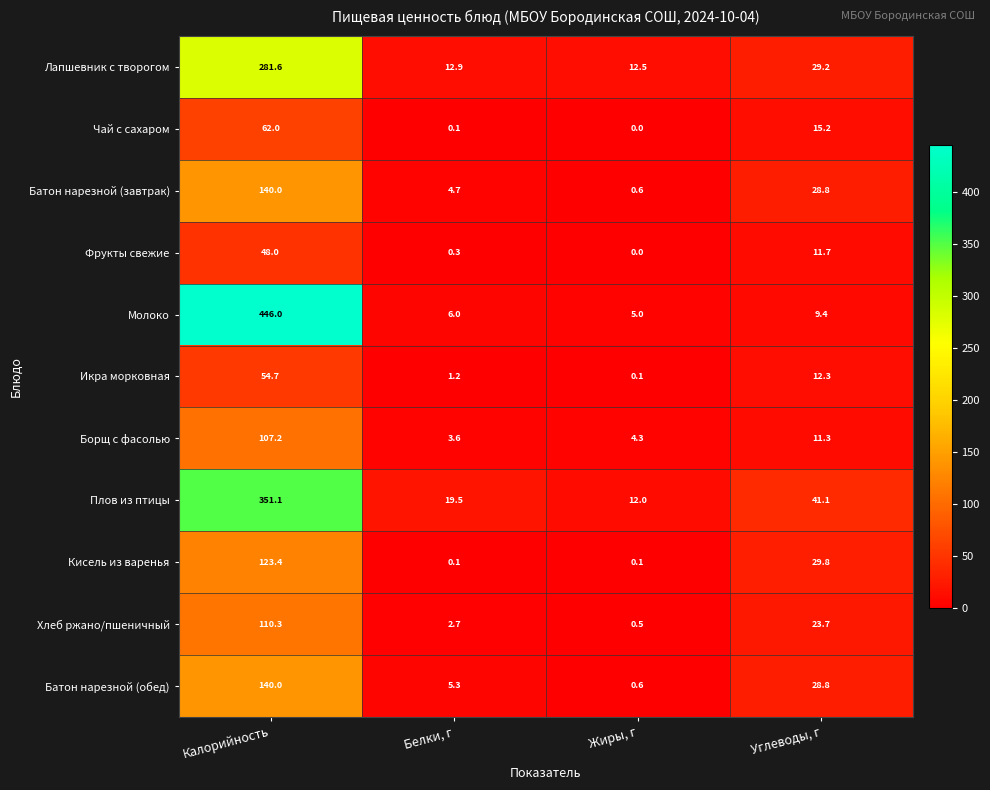

At which label is Кисель из варенья closest to 61?

Углеводы, г